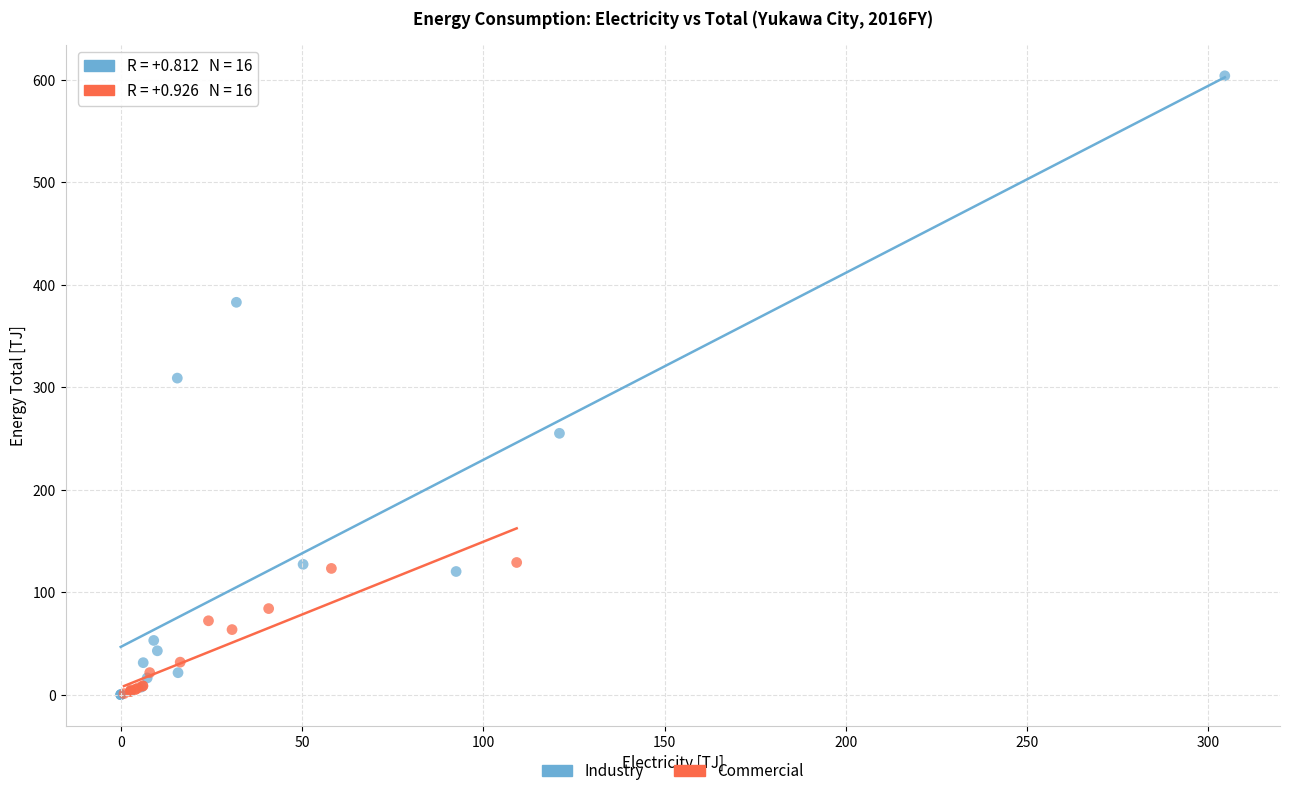

Which series has the widest spread of Y values?

Industry